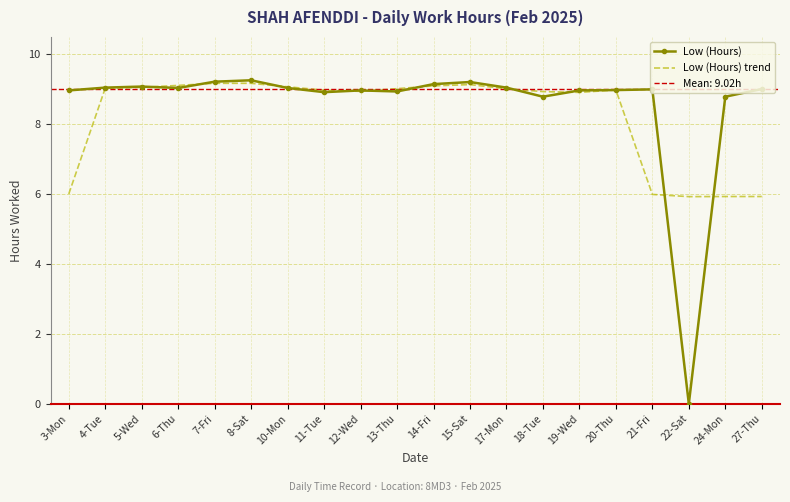

Is it true that Low (Hours) equals 9.0 at 12-Wed?

True